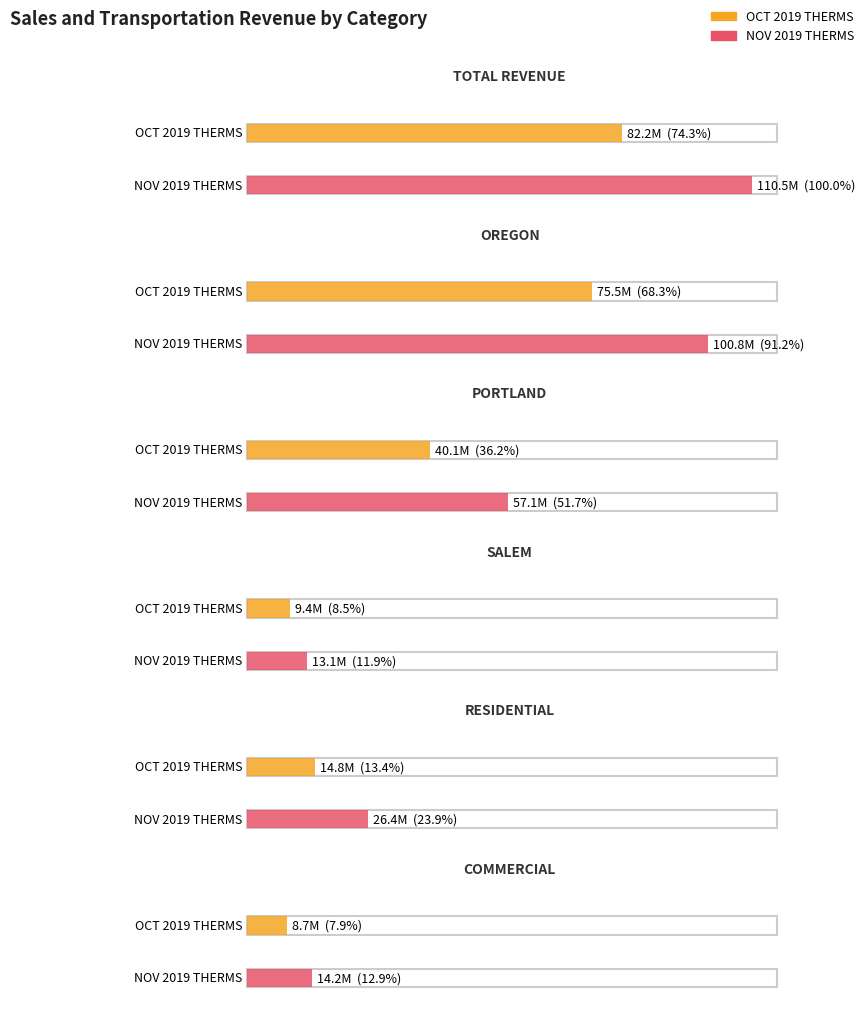

Read the OCT 2019 THERMS value at RESIDENTIAL, to the nearest 10.

14758410